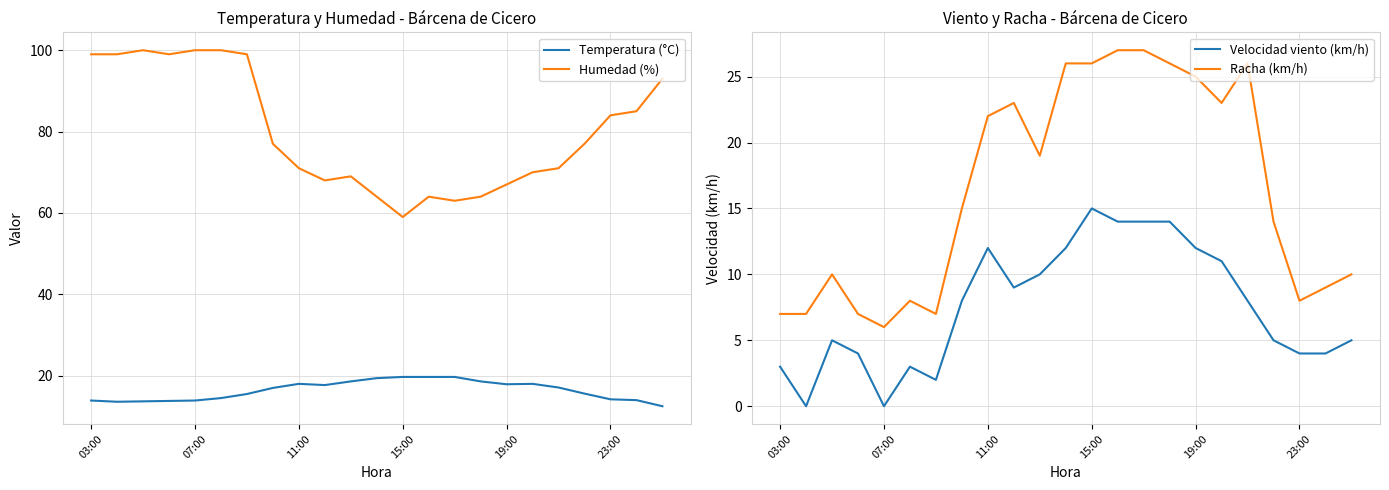

What is the maximum value for Temperatura (°C)?

19.7